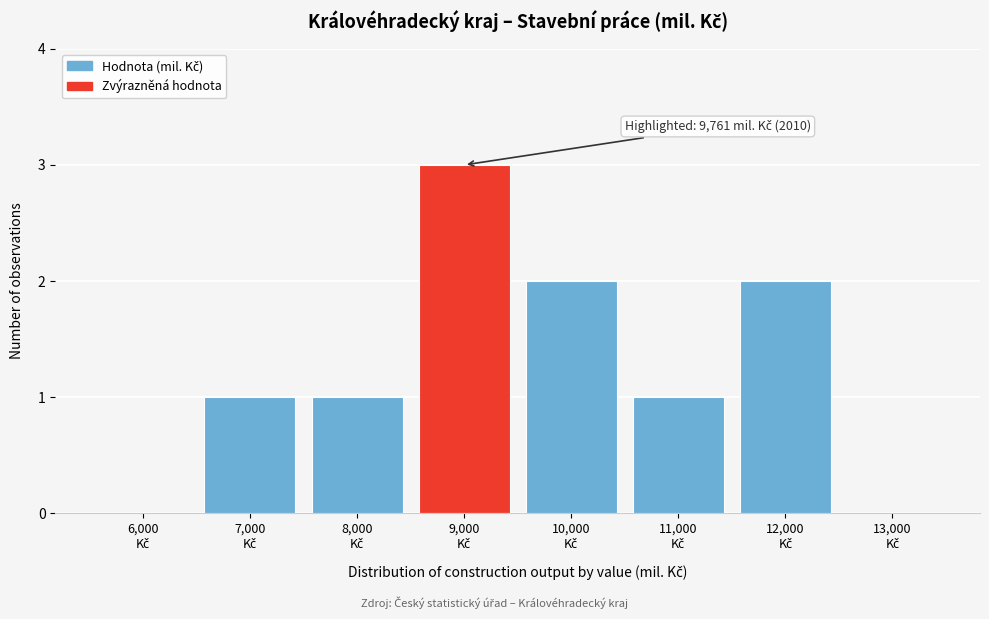

What is the sum of all values?

10